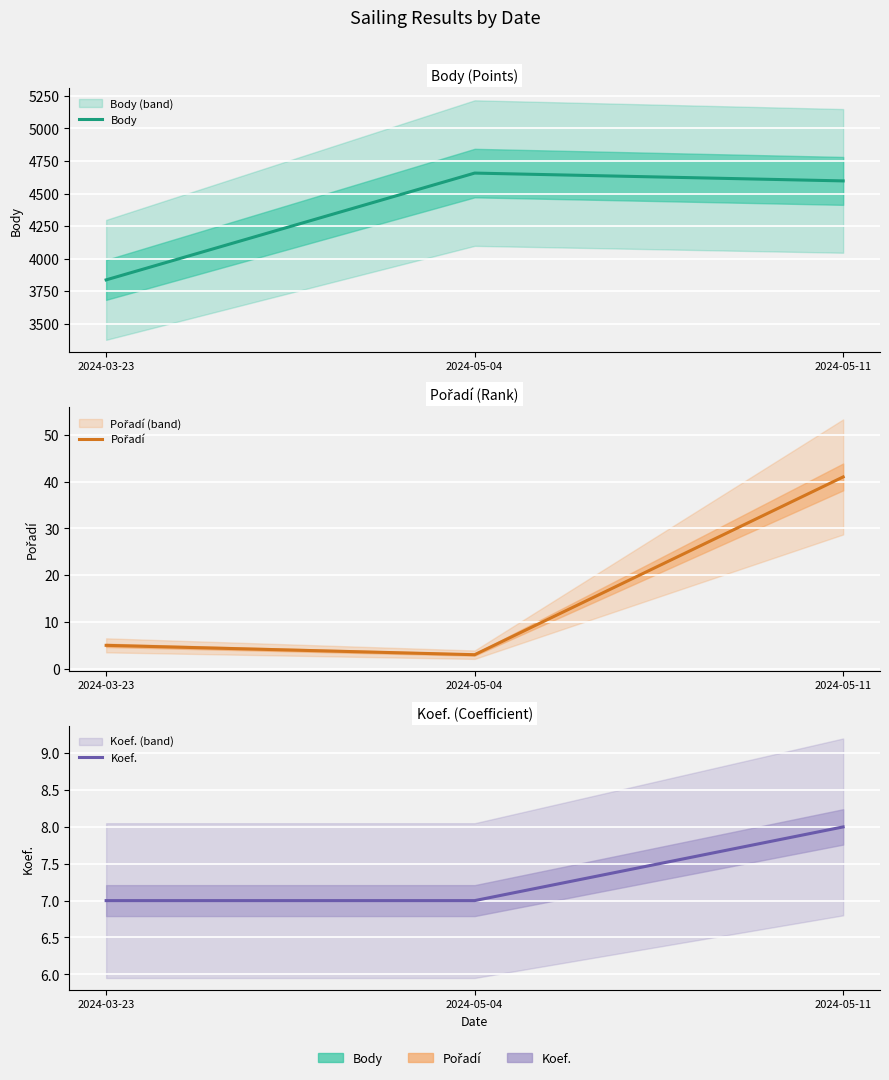

What is the label of the 2nd point from the left?

2024-05-04